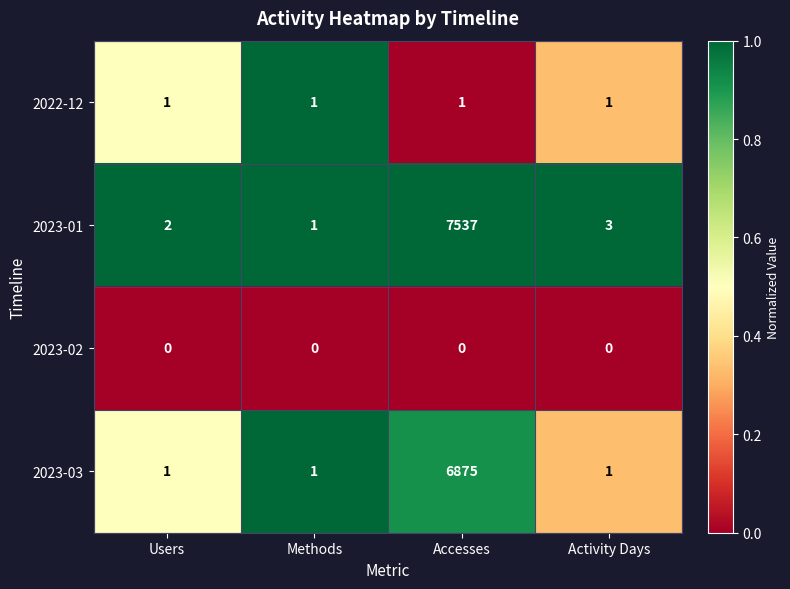

At which category is the sum across all series the highest?

Accesses